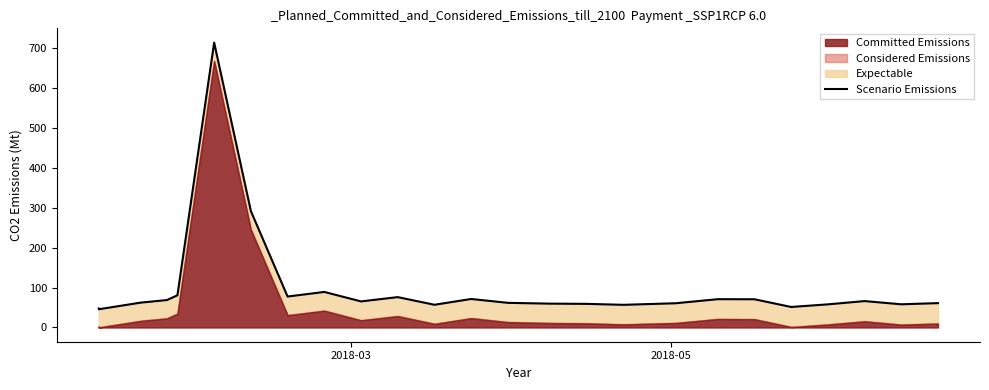

Reading left to right, transcribe all the data shown in this chart.

47.7	45.7	45.7	62.3	68.8	80.7	714.2	291.9	77.6	89.1	65.4	76.1	56.9	71.4	61.8	59.8	59.2	56.8	60.7	70.9	70.7	51.4	58.0	66.2	58.1	61.1